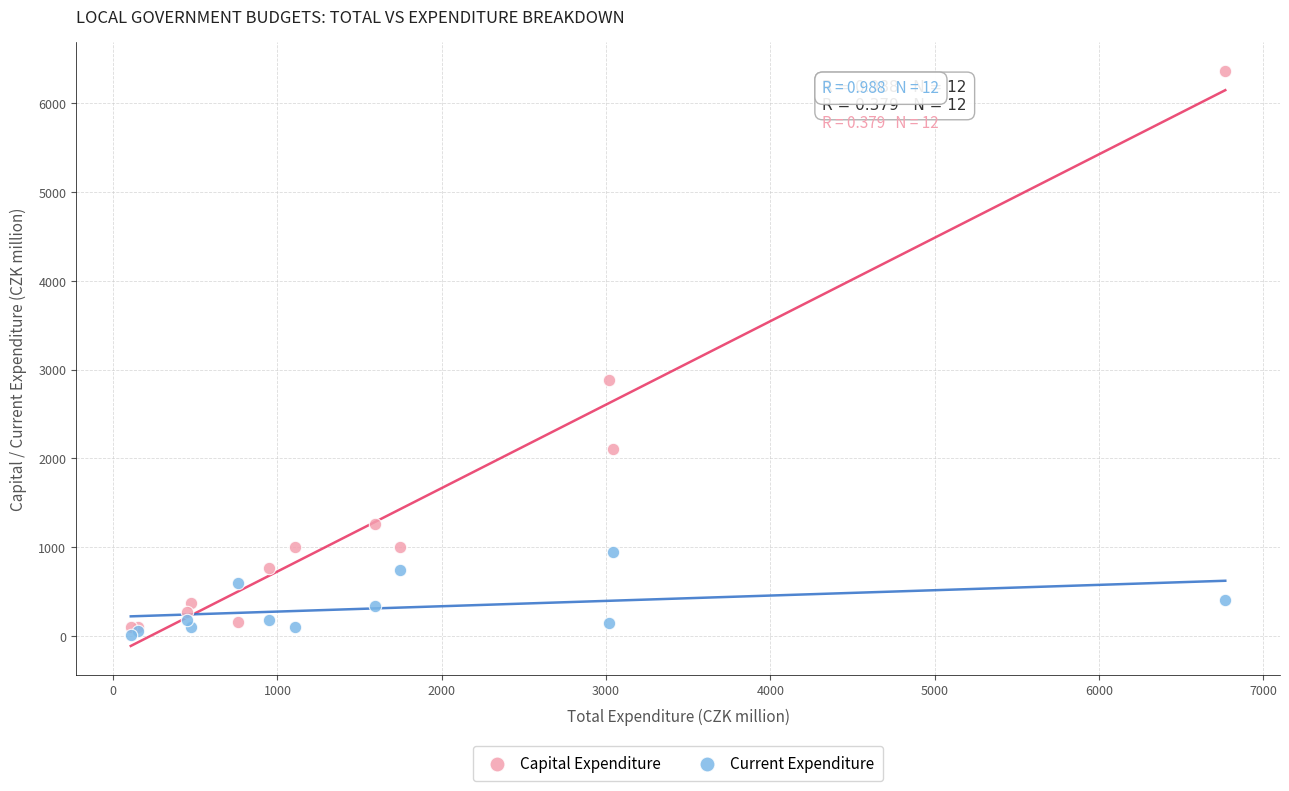

What are all the series names shown in the legend?

Capital Expenditure, Current Expenditure